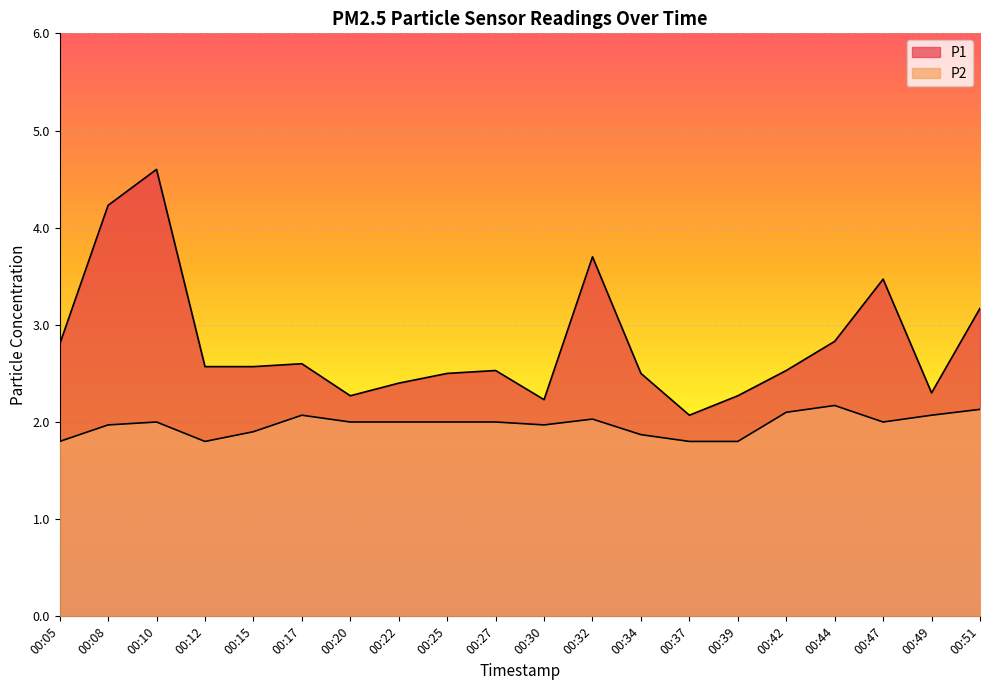

Is it true that P1 equals 2.6 at 00:17?

True